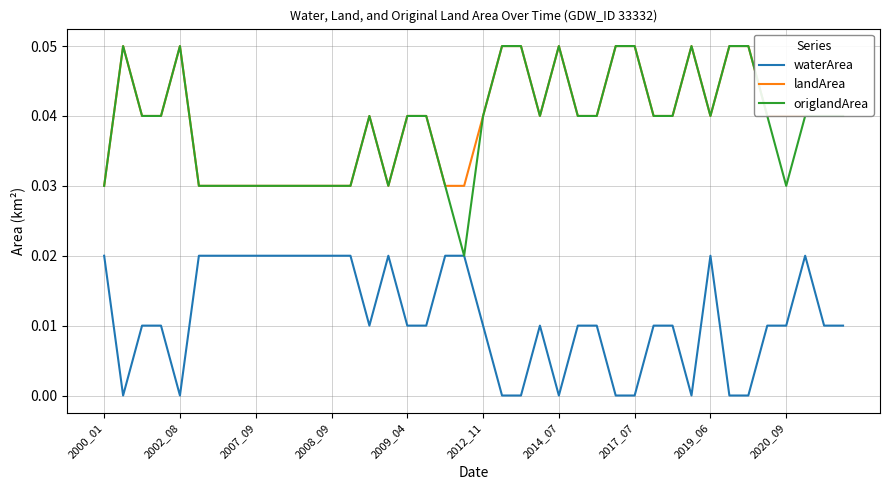

Which series has the largest range (max minus min)?

origlandArea